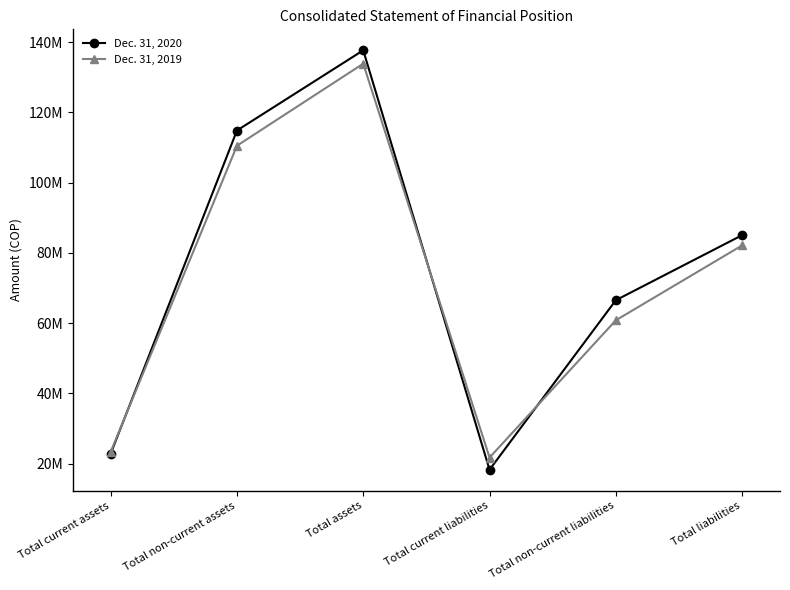

Rank the series at Total current assets from highest to lowest value.

Dec. 31, 2019, Dec. 31, 2020